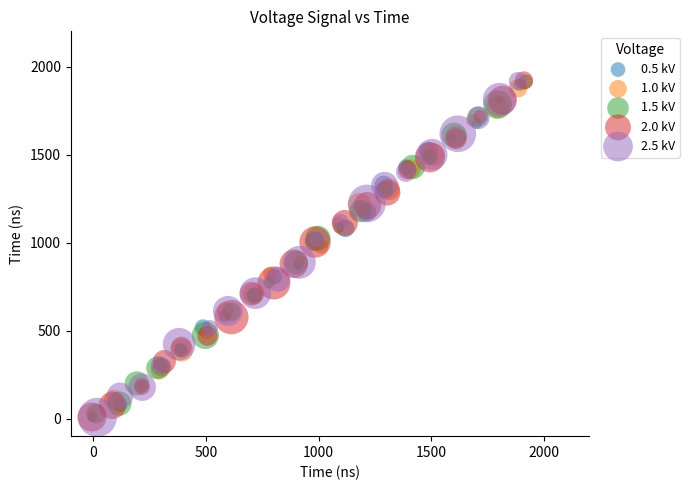

Which series has the largest Y range (max minus min)?

2.0 kV